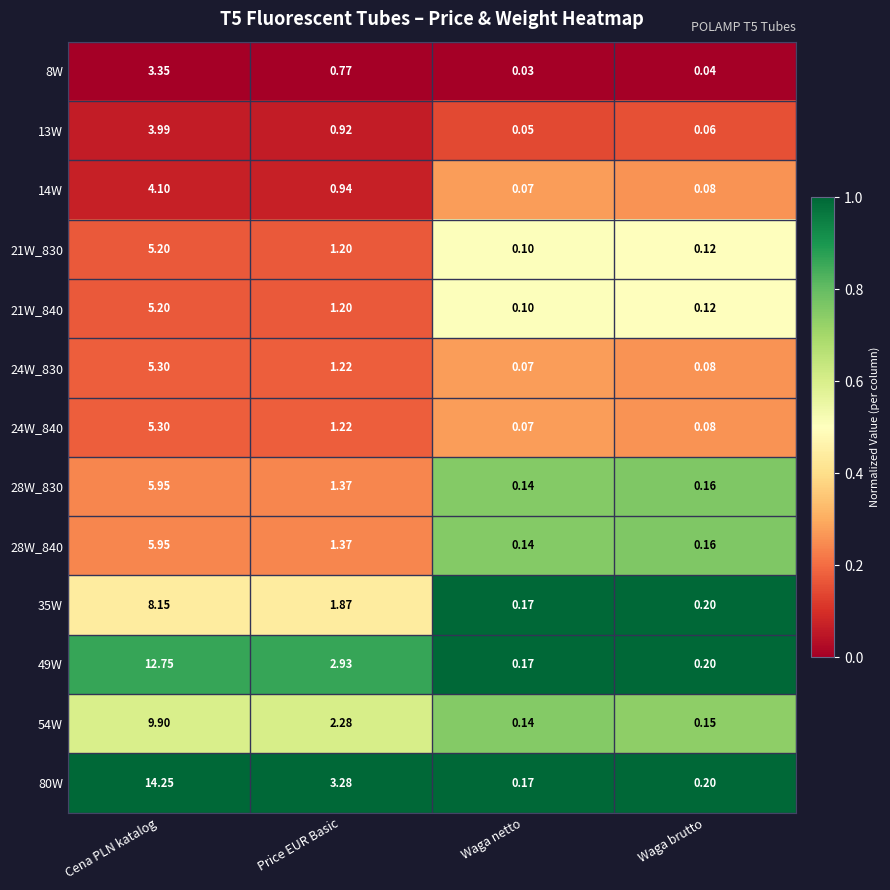

Rank the categories by 13W value from lowest to highest.

Waga netto, Waga brutto, Price EUR Basic, Cena PLN katalog